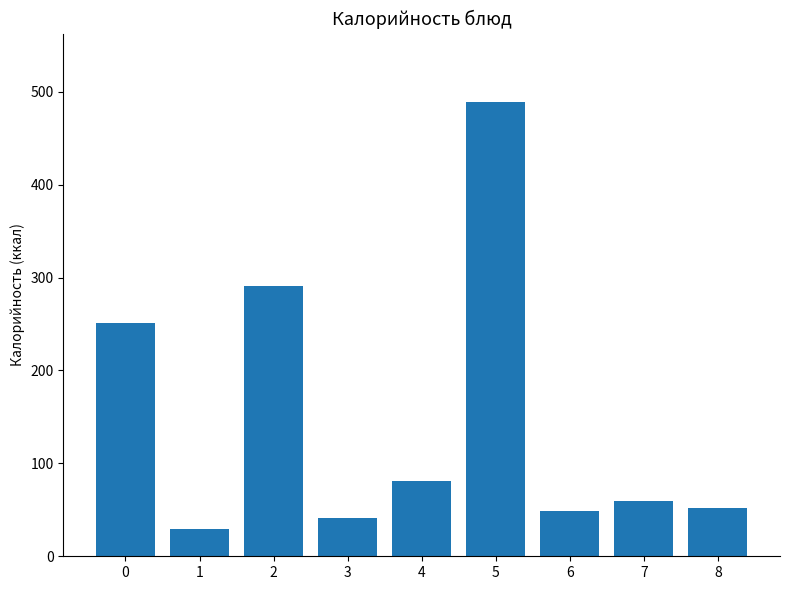

Are the bars horizontal?

No